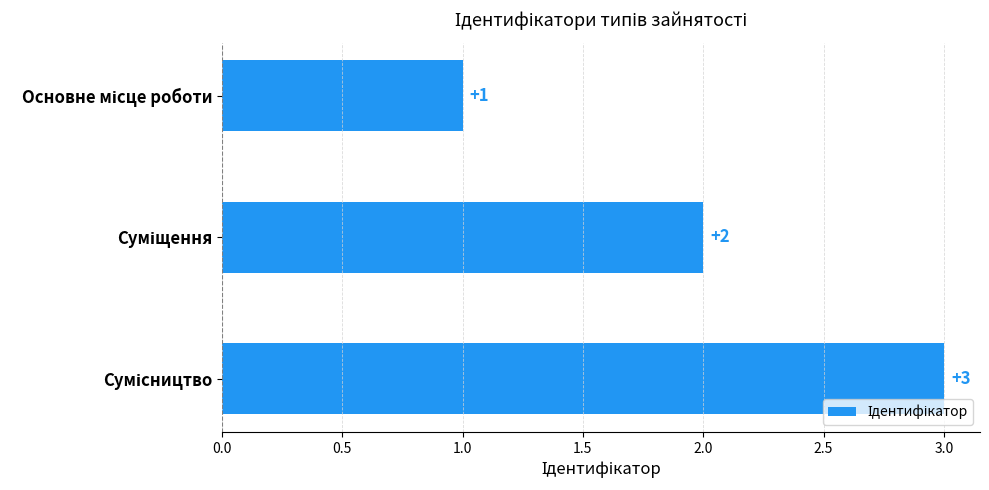

What is the greatest value displayed?

3